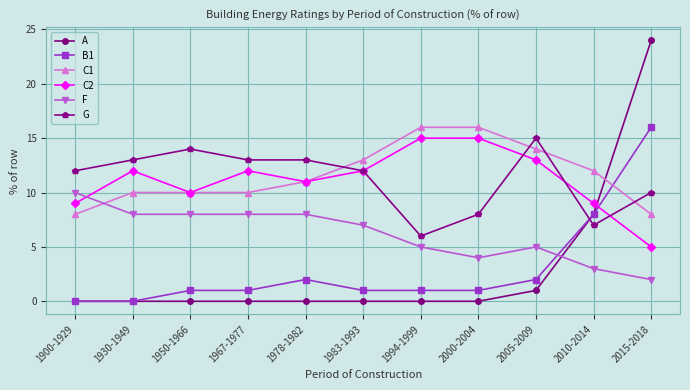

How many C1 values are between 10 and 14?

7